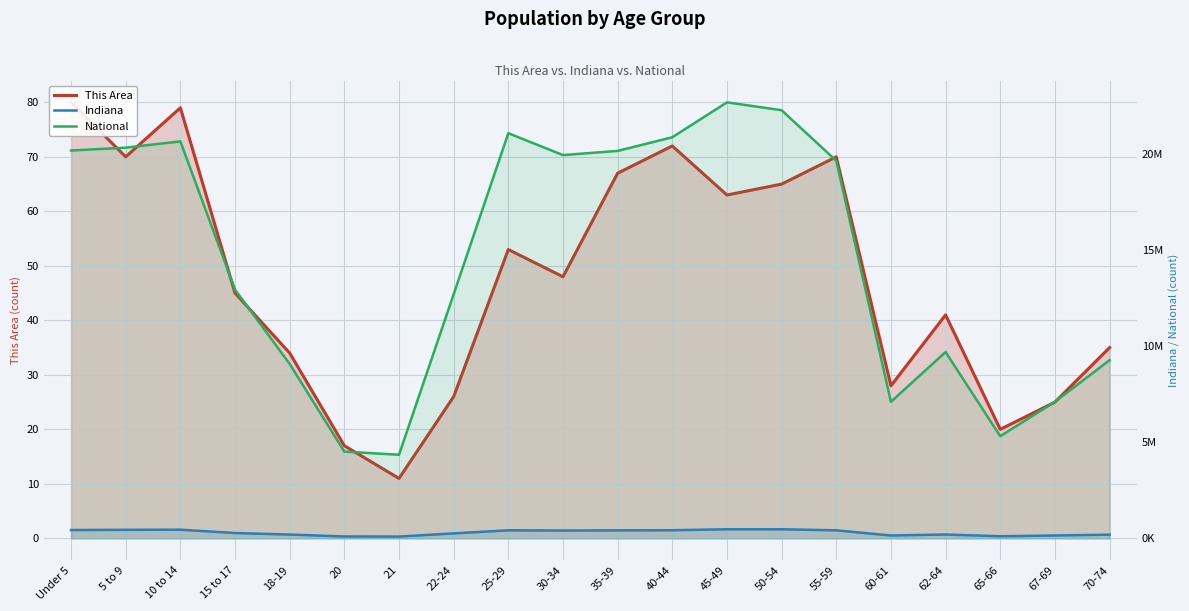

Which category has the lowest value across all series?

21